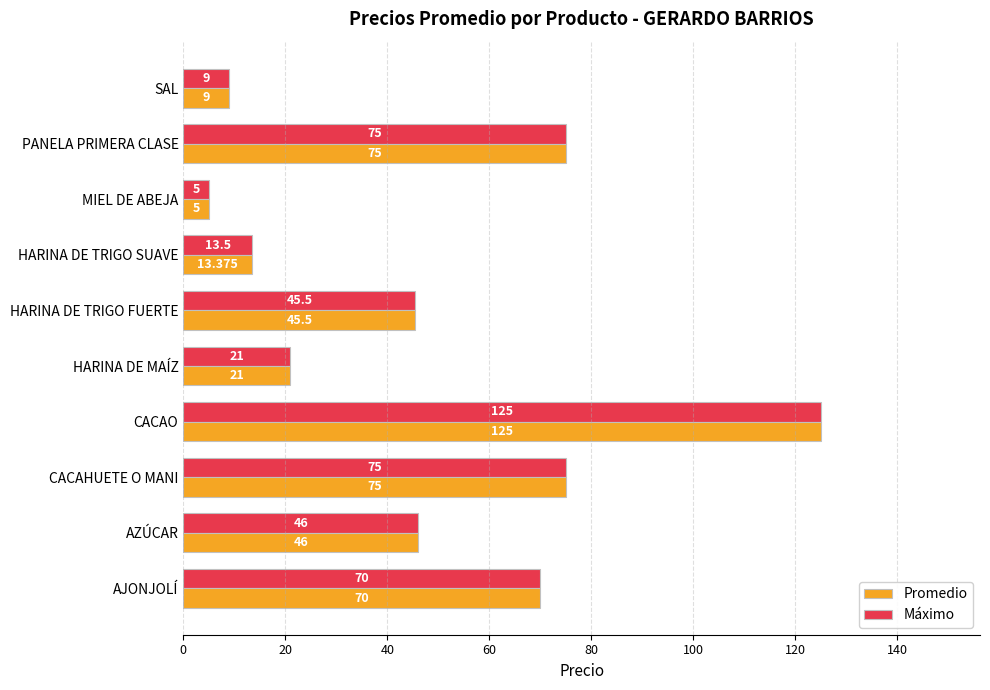

Rank the series by their average value, from highest to lowest.

Máximo, Promedio